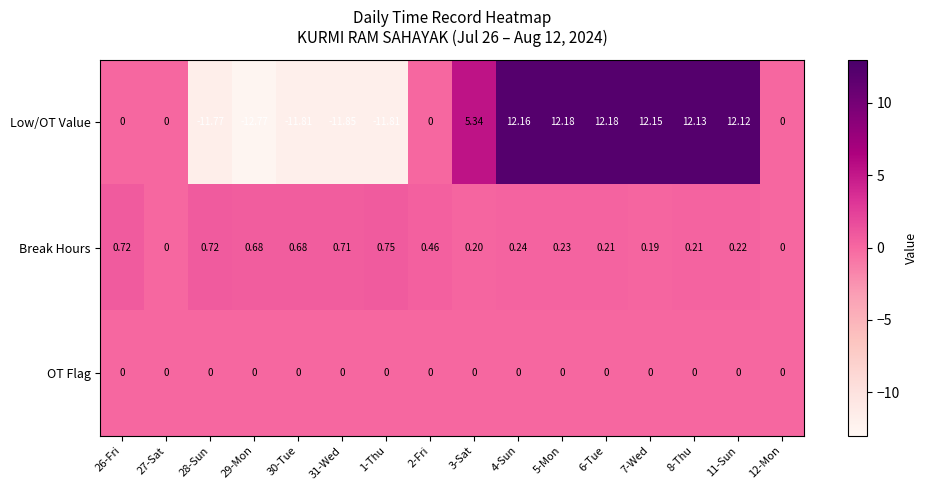

Rank the series by their maximum value, from highest to lowest.

Low/OT Value, Break Hours, OT Flag